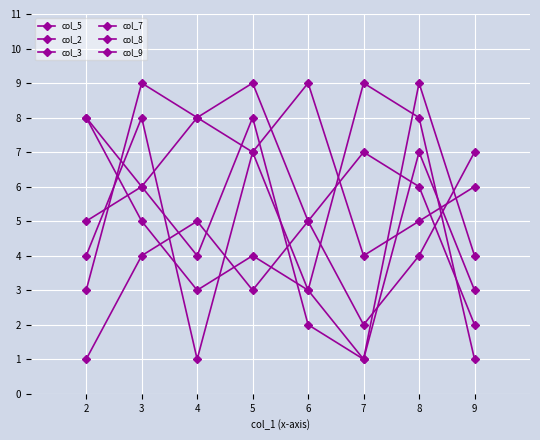

At which category does the chart reach its peak across all series?

7